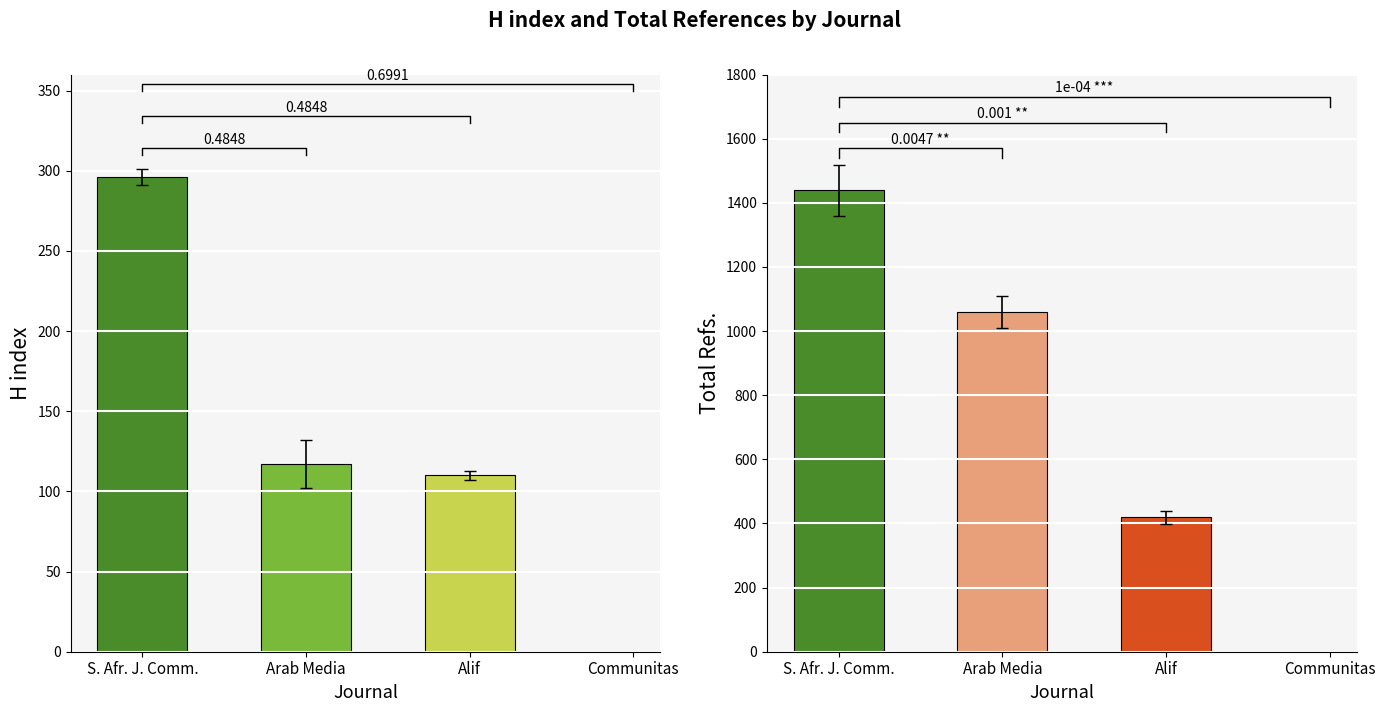

Which series has the largest total across all categories?

Total Refs.